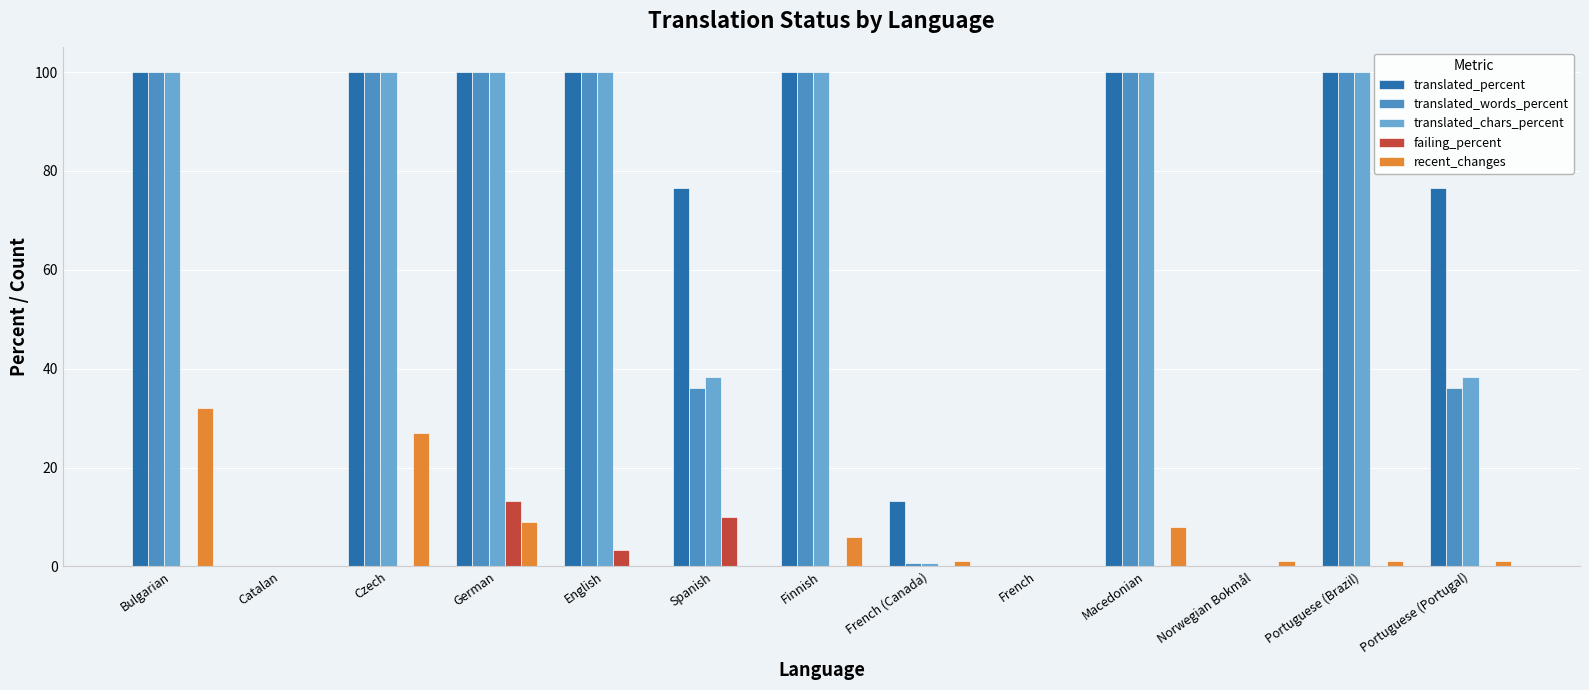

What is the sum of all translated_words_percent values?

772.7